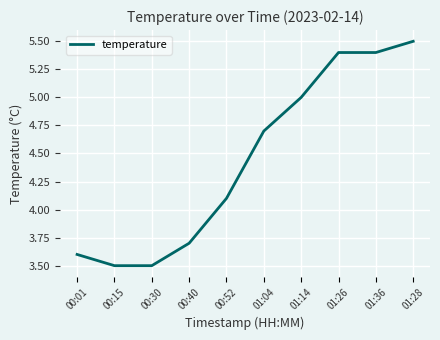

What is the change in value from 00:15 to 00:40?

+0.2